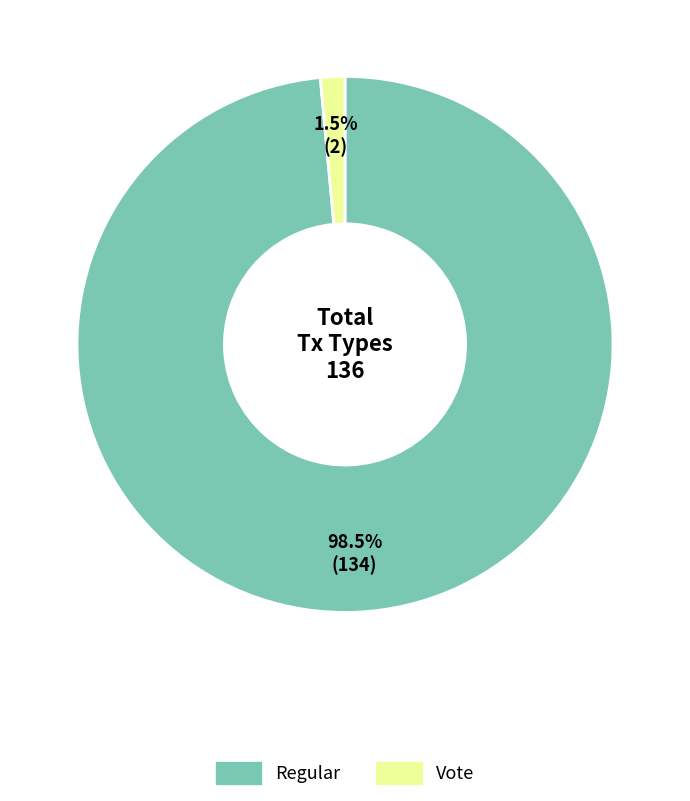

How many segments does this pie chart have?

2